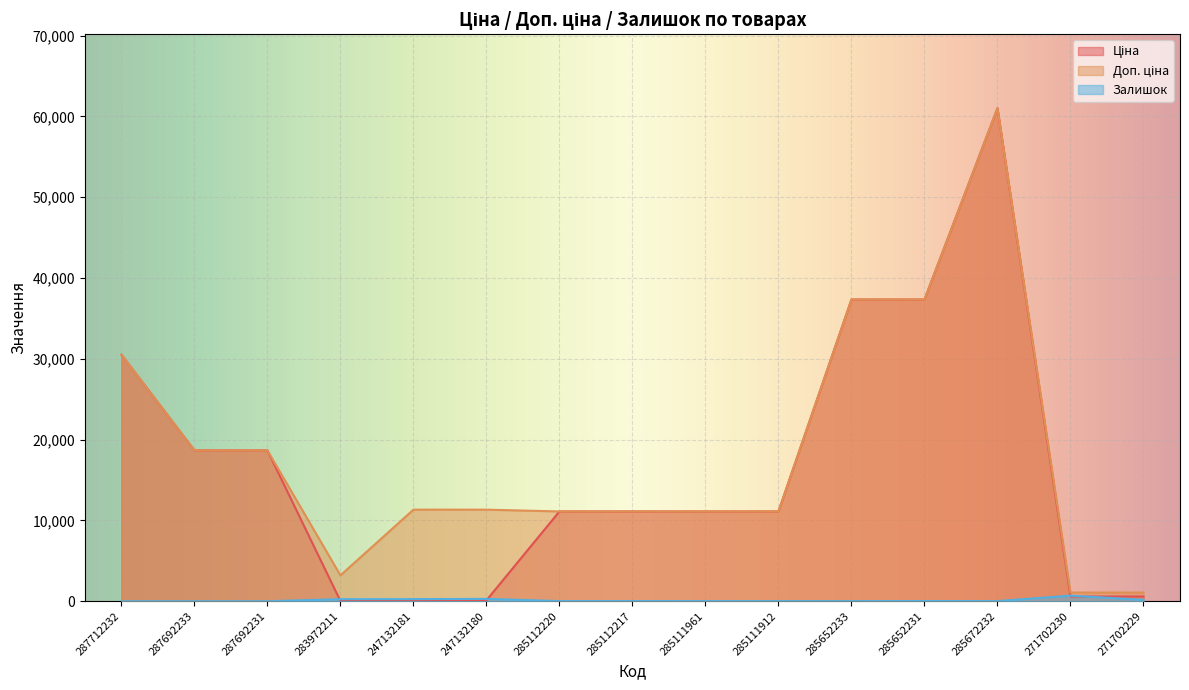

True or false: Ціна and Залишок cross at least once.

True